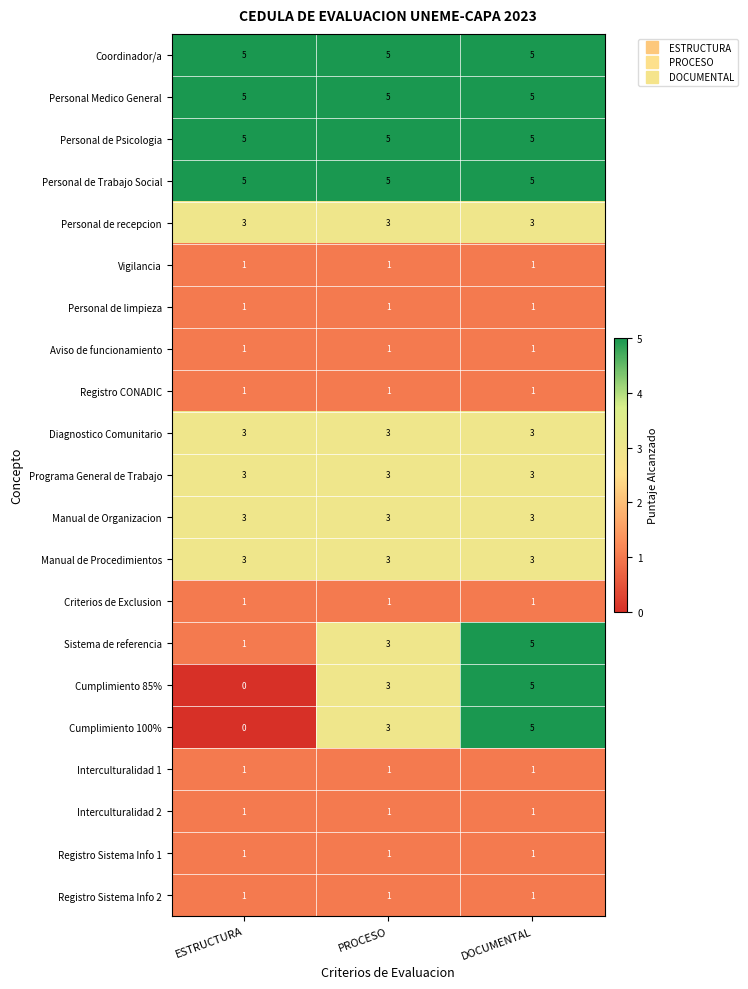

At how many categories does at least one series exceed 3?

3